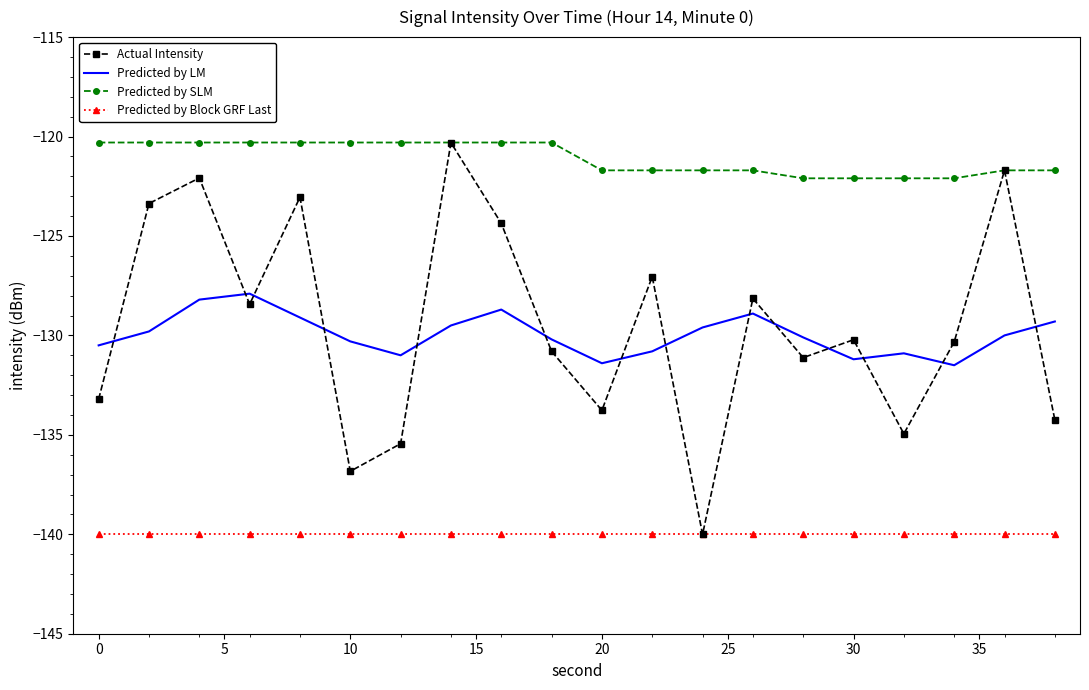

True or false: Predicted by Block GRF Last and Predicted by SLM cross at least once.

False